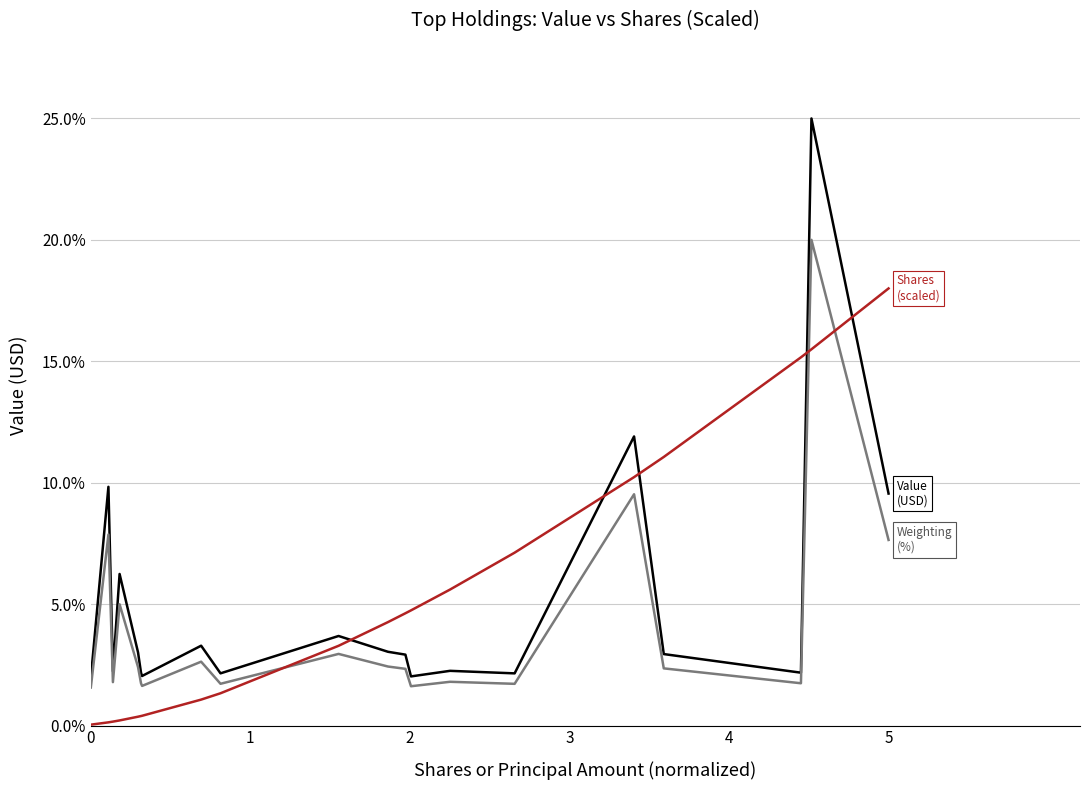

Does the chart have visible grid lines?

Yes